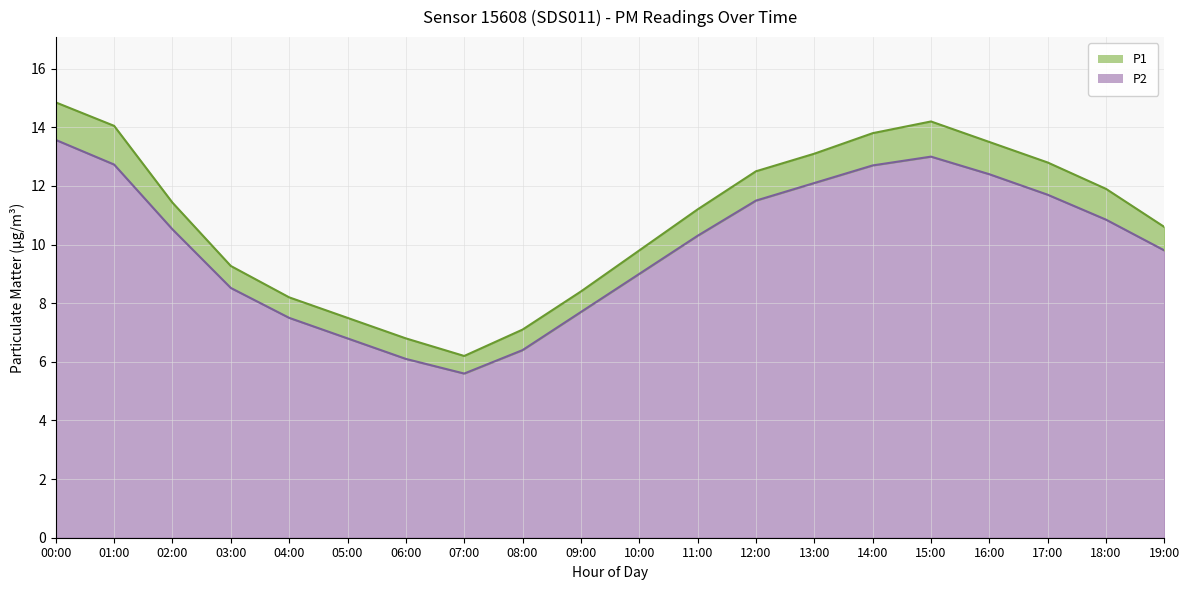

What are all the series names shown in the legend?

P1, P2